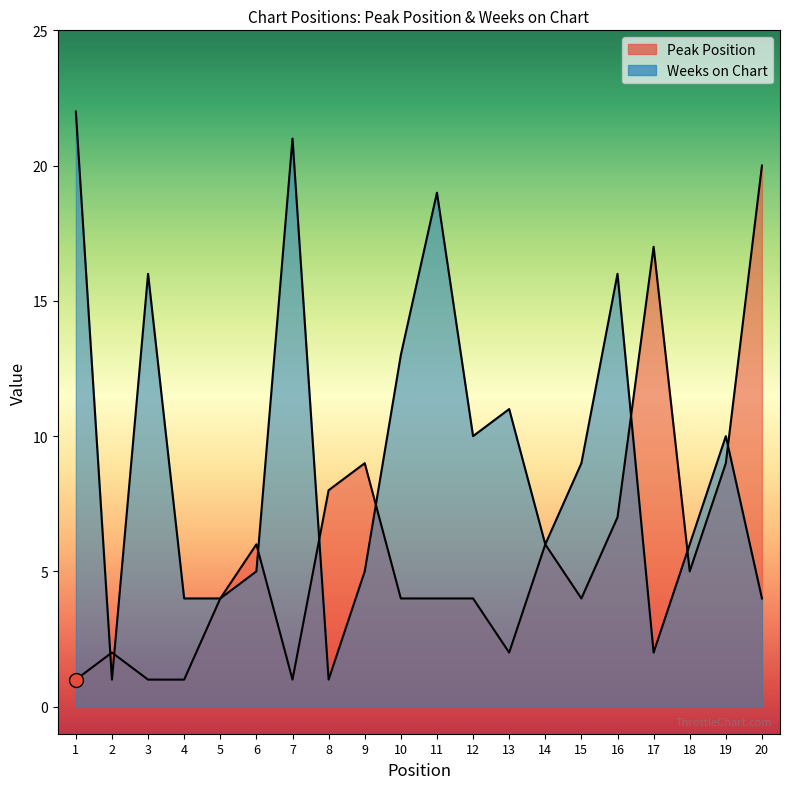

Reading left to right, extract all data points from this chart.

Peak Position: 1	2	1	1	4	6	1	8	9	4	4	4	2	6	4	7	17	5	9	20
Weeks on Chart: 22	1	16	4	4	5	21	1	5	13	19	10	11	6	9	16	2	6	10	4